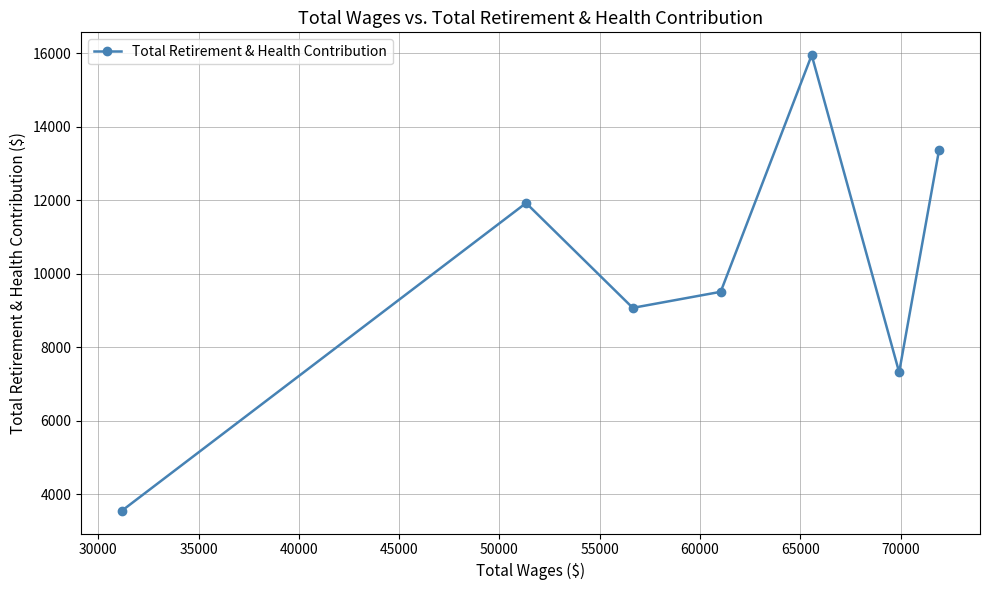

Count the values in the range 7313 to 13376.

5